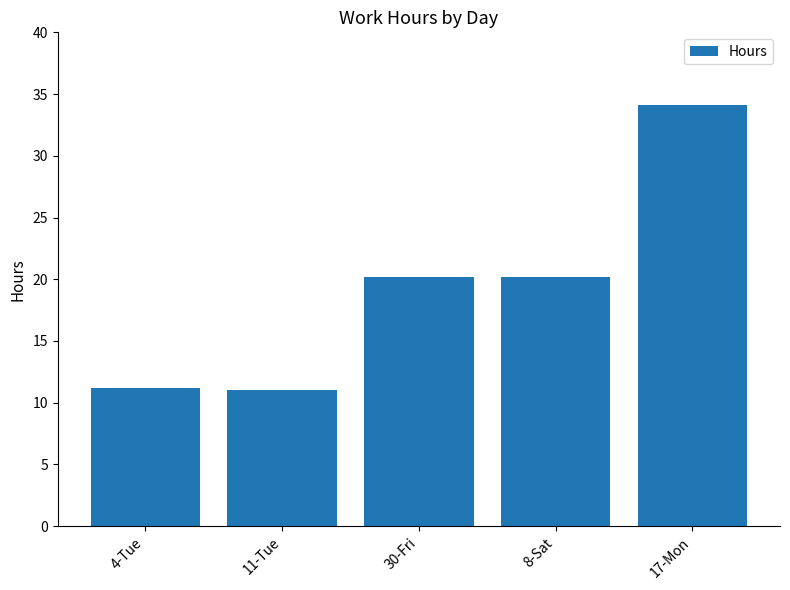

What is the minimum value shown in the chart?

11.1